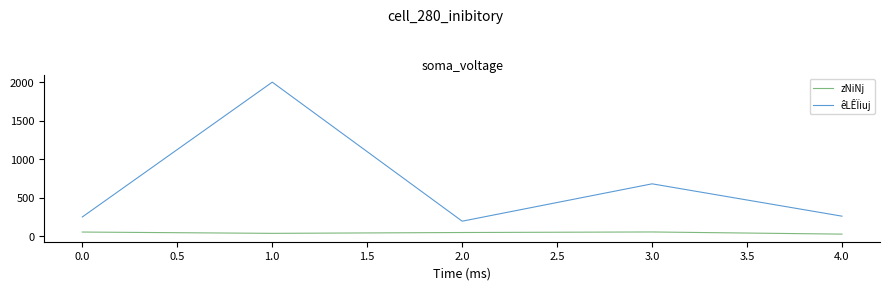

What is the average value of the zNiNj series?

44